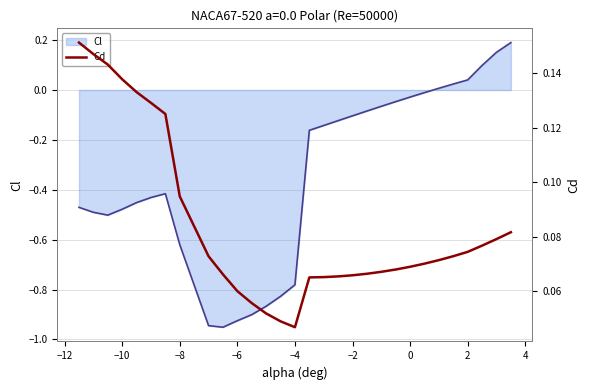

Is it true that Cl equals -0.2 at −8?

False